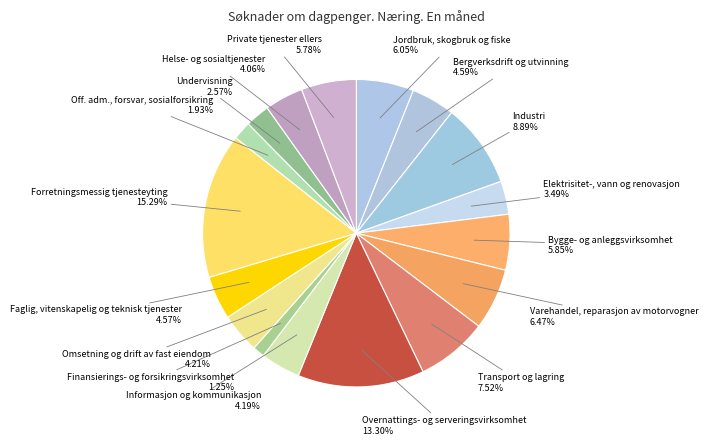

What is the smallest slice in the pie chart?

Finansierings- og forsikringsvirksomhet